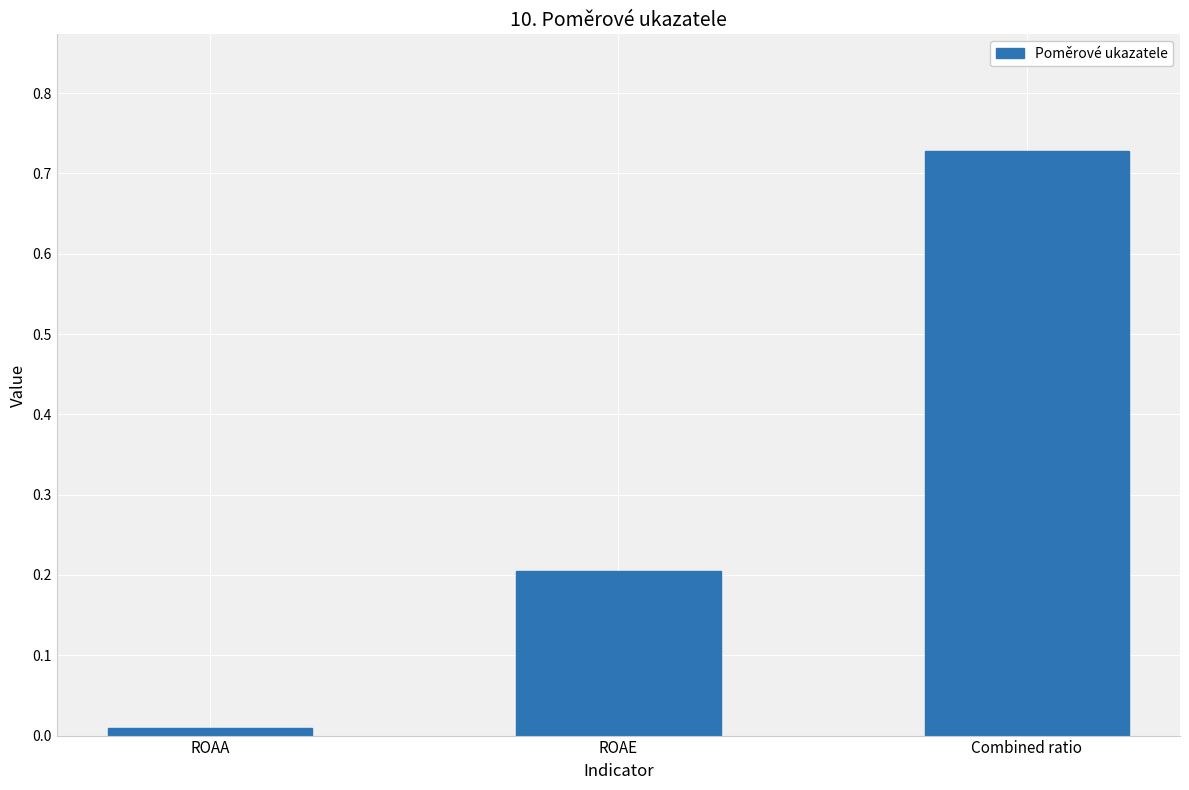

Are the bars grouped side by side (vs. stacked)?

No